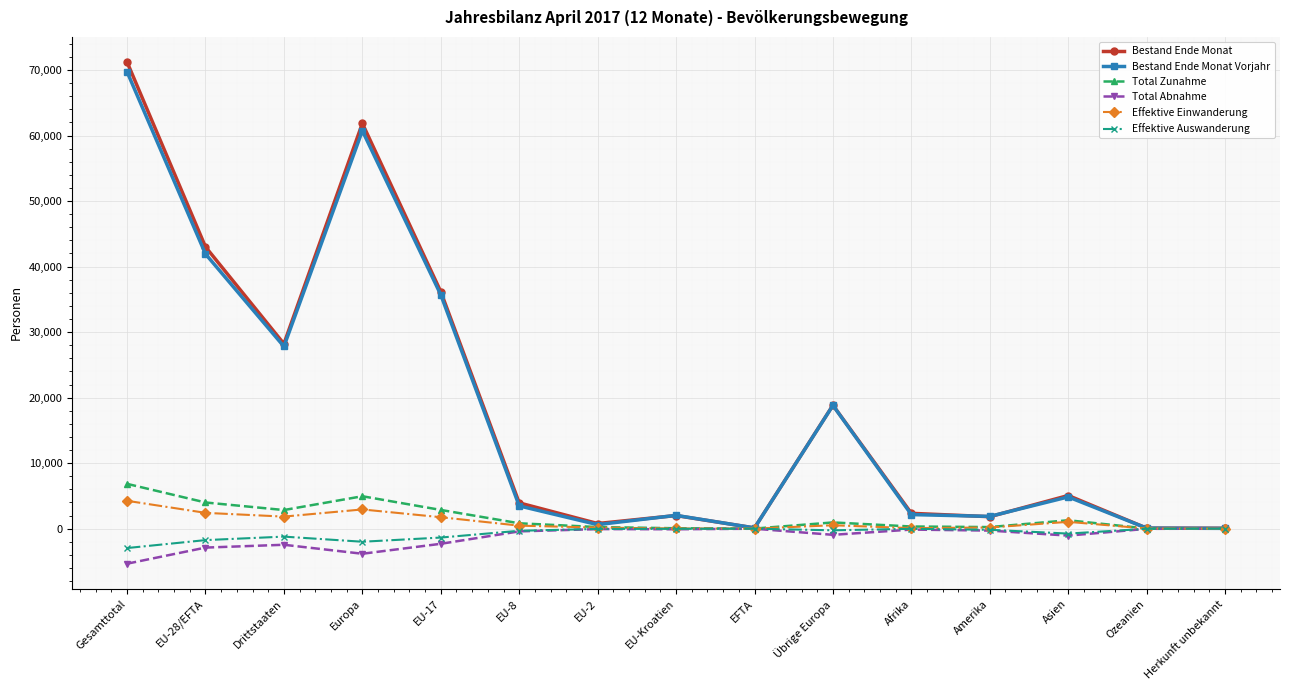

What is the label of the 1st point from the left?

Gesamttotal